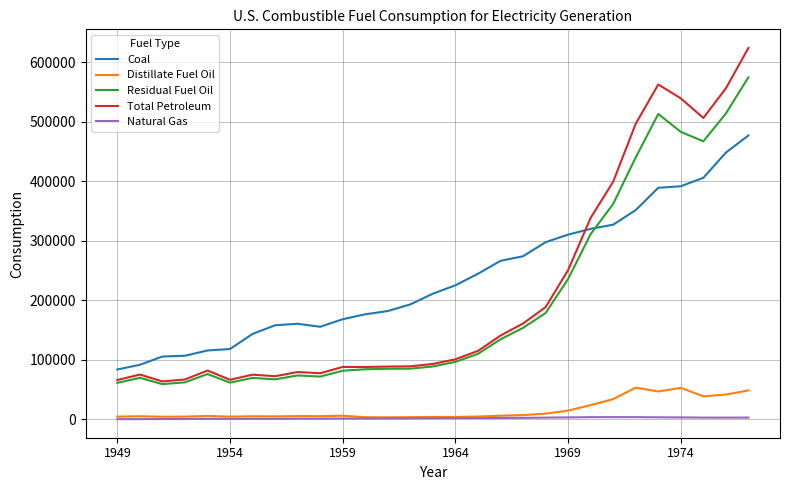

In Total Petroleum, how many points are lower than both neighbors (excluding endpoints)?

6